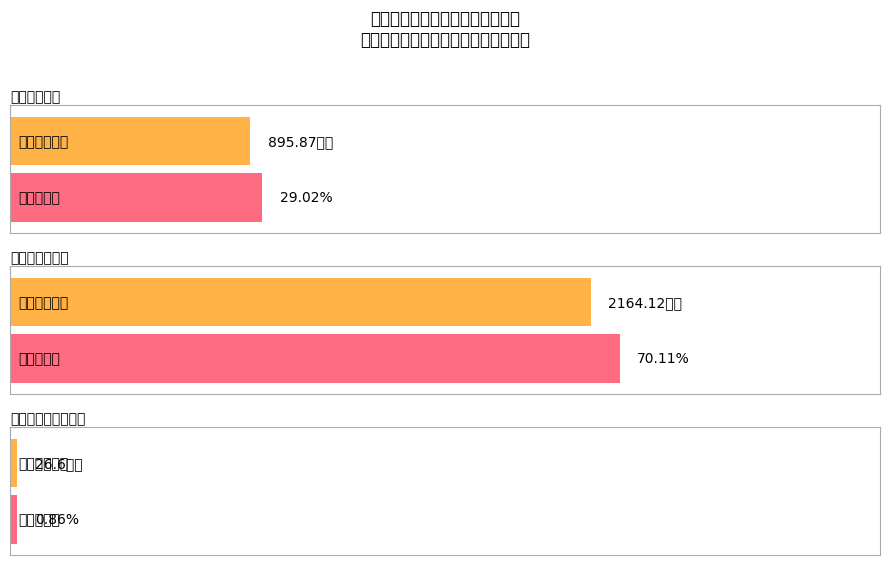

Rank the categories by 子项合计 value from lowest to highest.

对个人和家庭的补助, 工资福利支出, 商品和服务支出